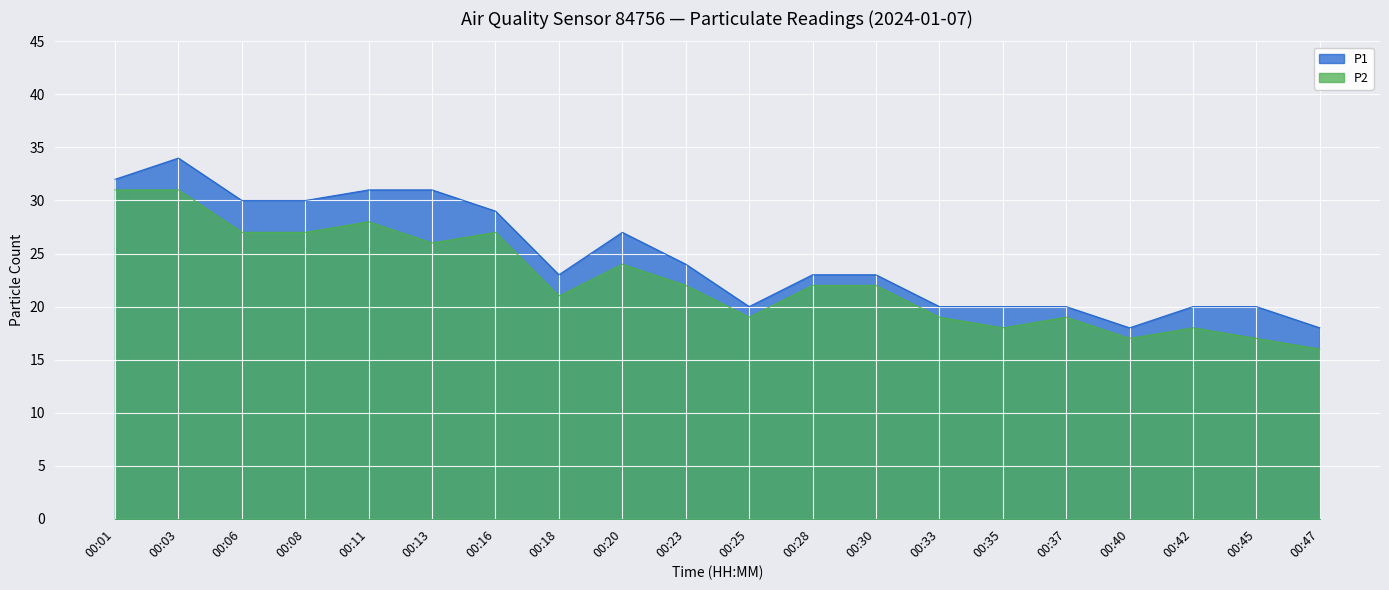

Which category has the lowest value across all series?

00:47